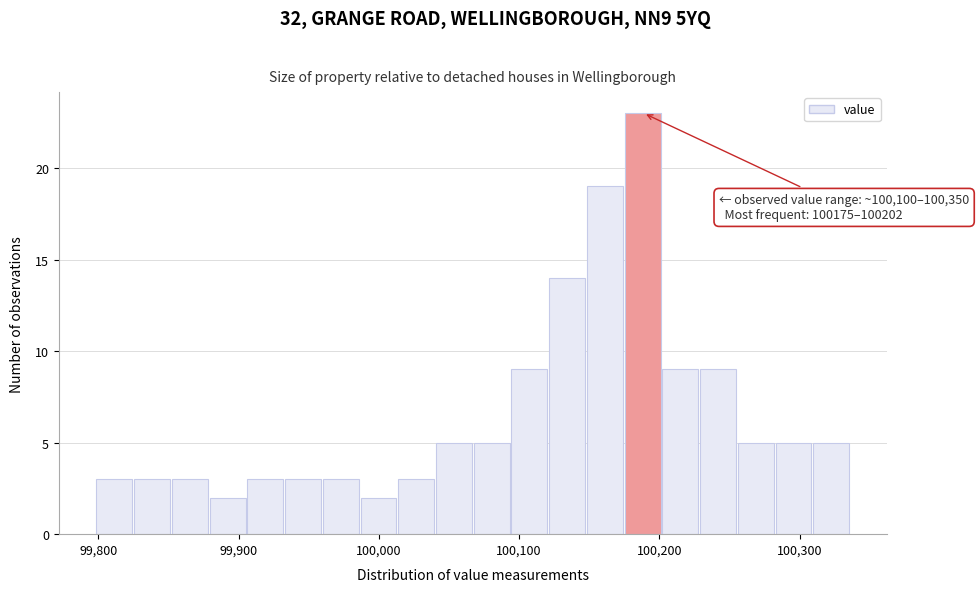

Read against the x-axis, roughly where is the centre of the tallest bar?

100190